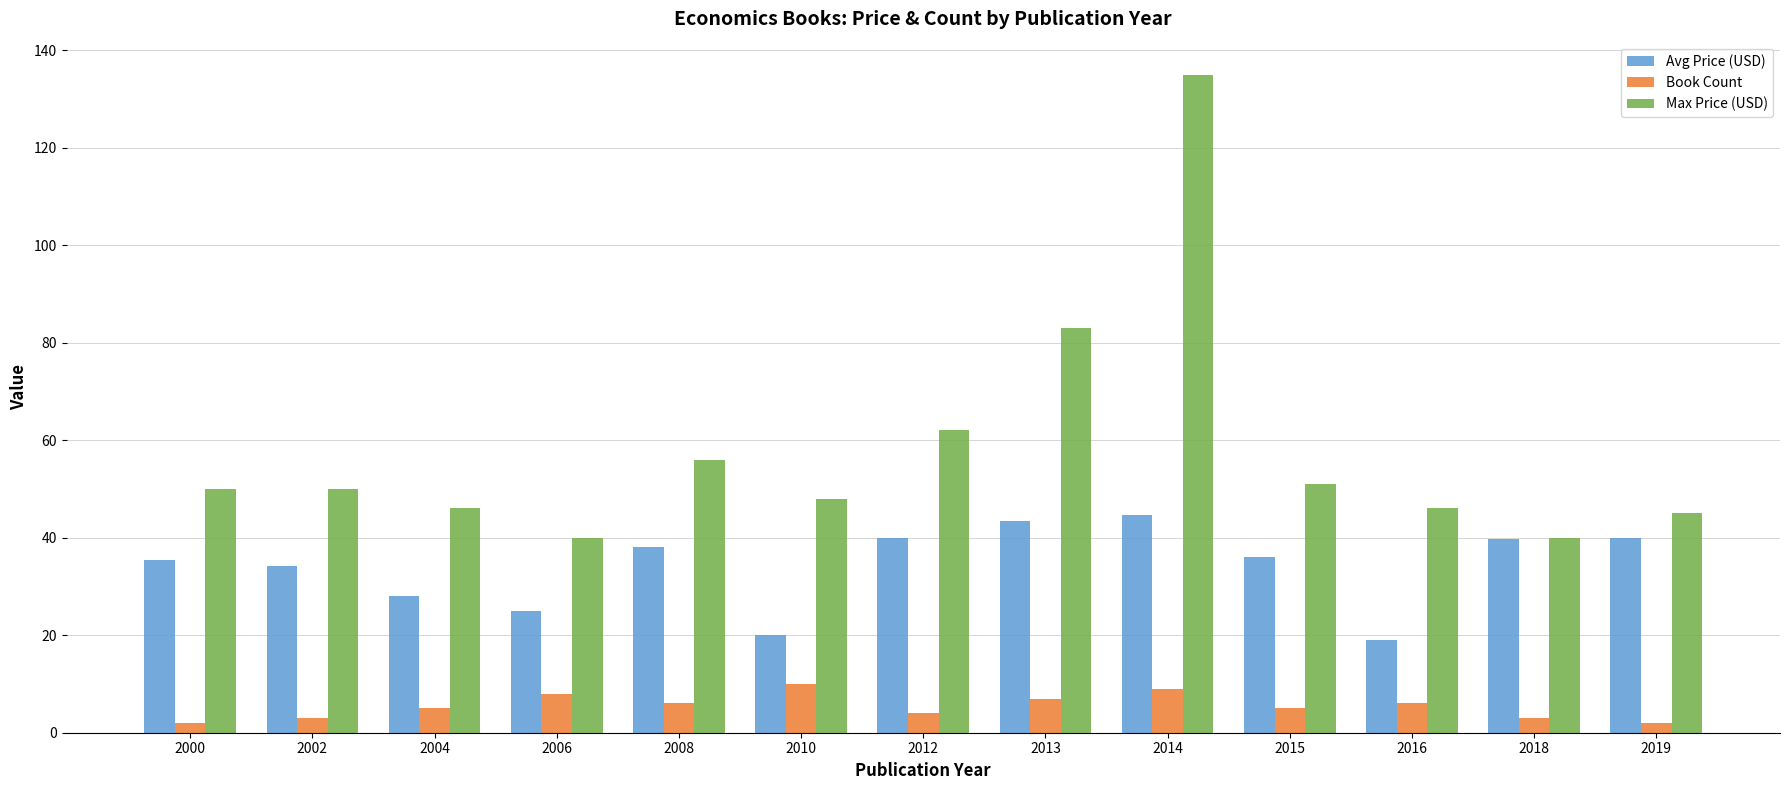

Rank the series by their maximum value, from lowest to highest.

Book Count, Avg Price (USD), Max Price (USD)